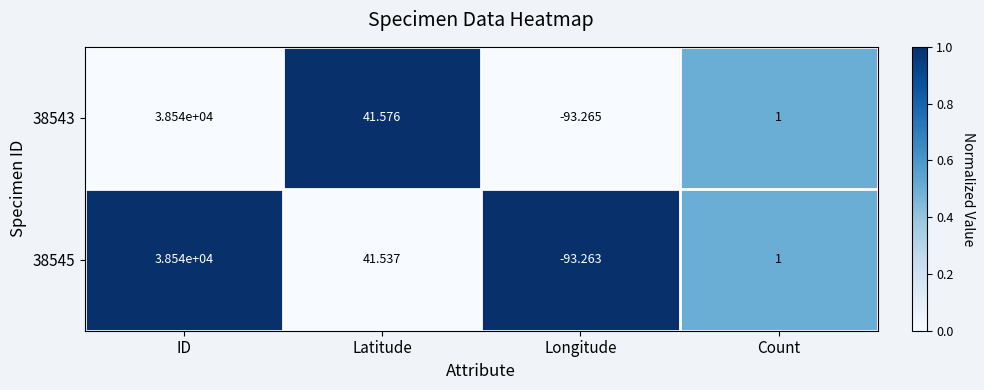

List the series in order of their overall mean, highest first.

38543, 38545